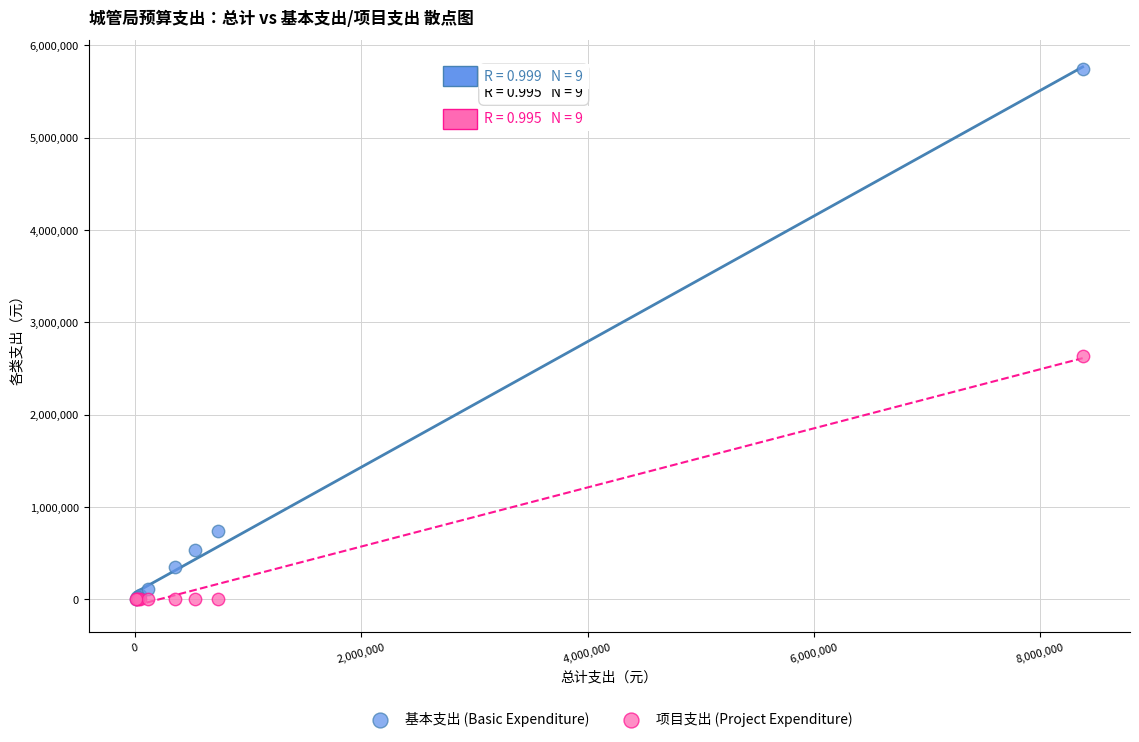

Which series has the largest Y range (max minus min)?

基本支出 (Basic Expenditure)